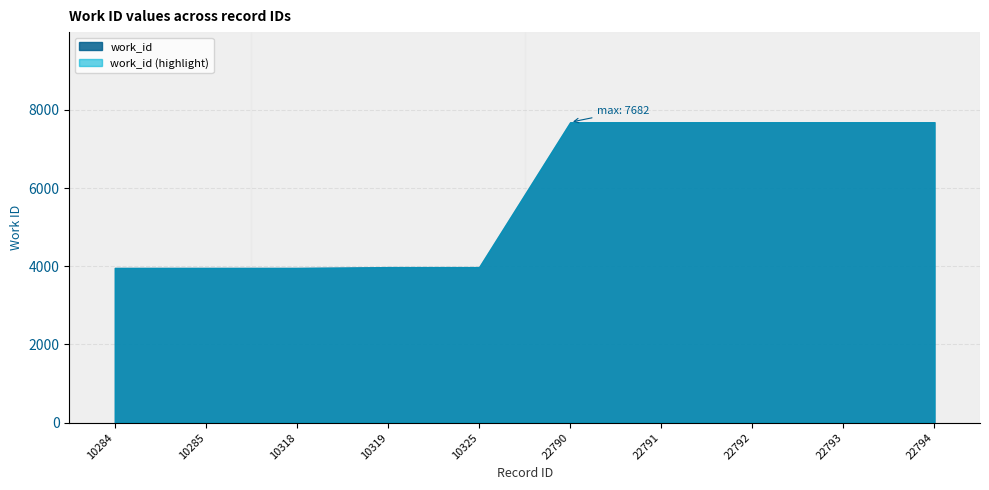

Does the chart display data point markers on the line(s)?

No